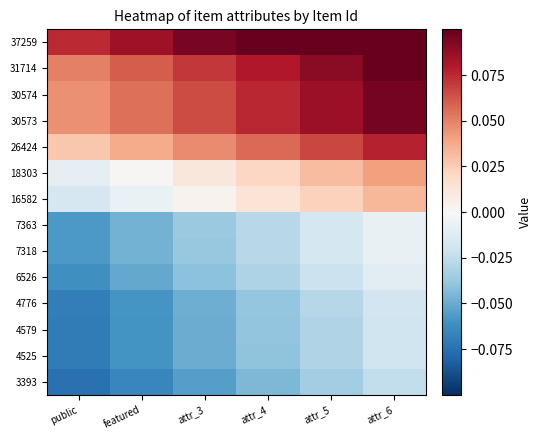

At which category is the sum across all series the highest?

attr_6